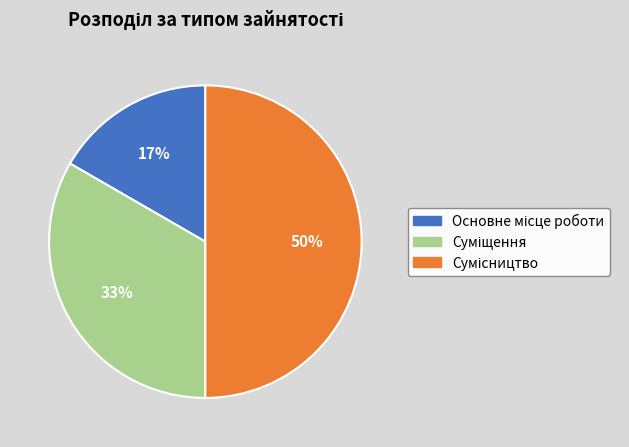

To the nearest percent, what is the average slice percentage?

33%